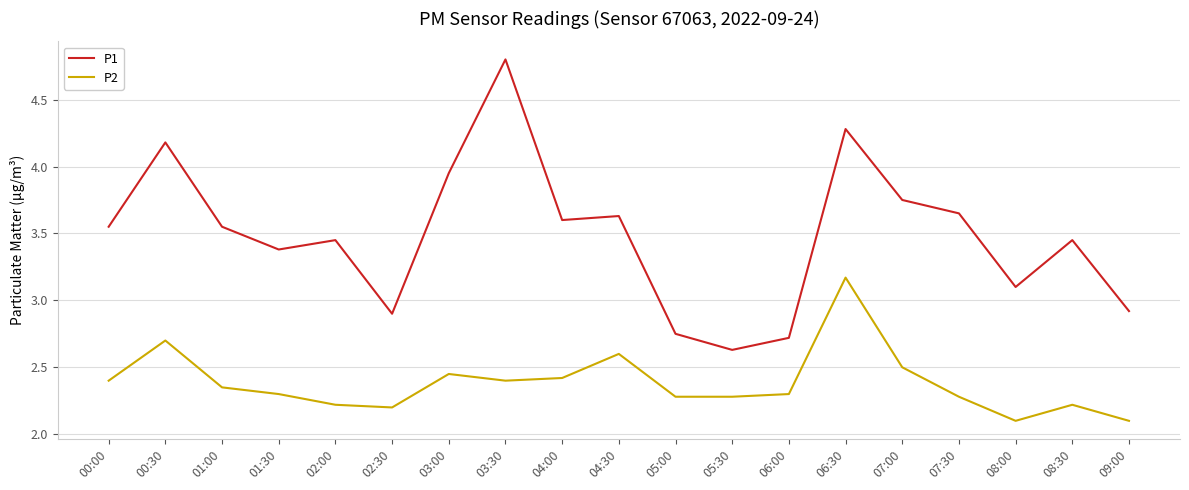

How many lines are shown in the chart?

2